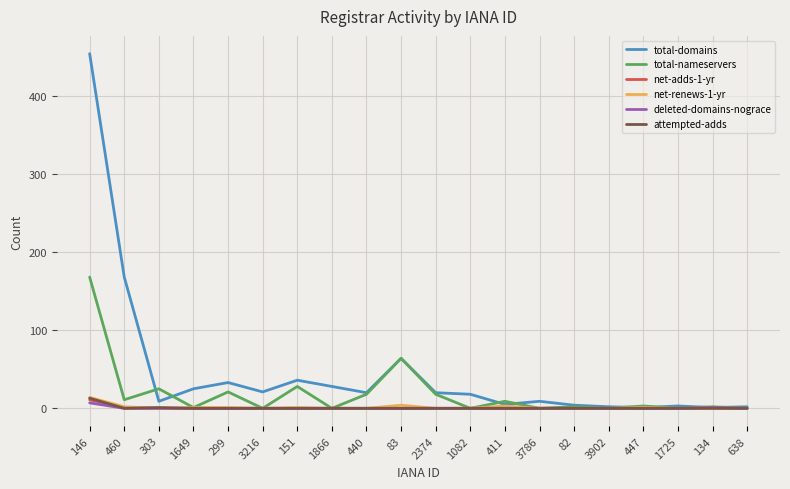

Which series has the widest spread of values?

total-domains